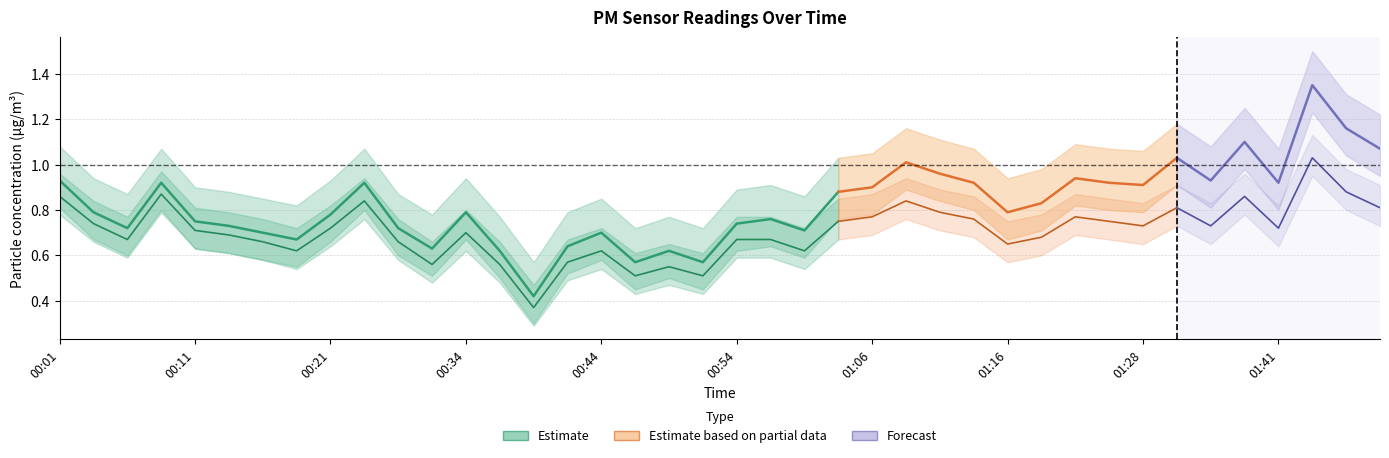

What is the difference between the maximum and second lowest values?

0.4